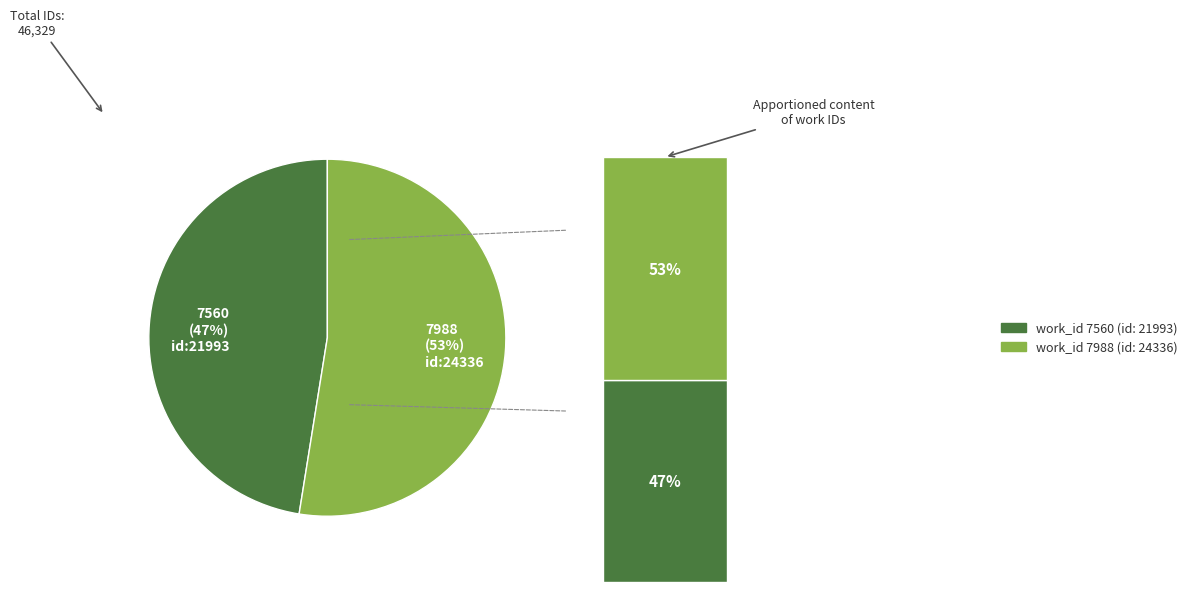

Which slice represents more than half of the pie?

7988